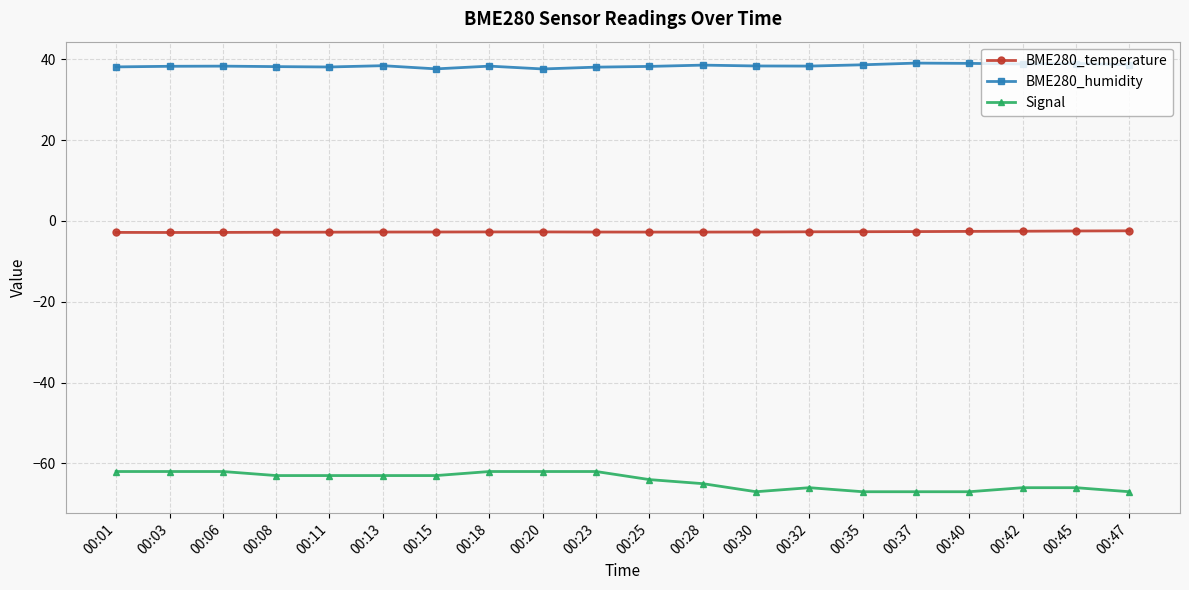

True or false: BME280_temperature and Signal intersect in this chart.

False